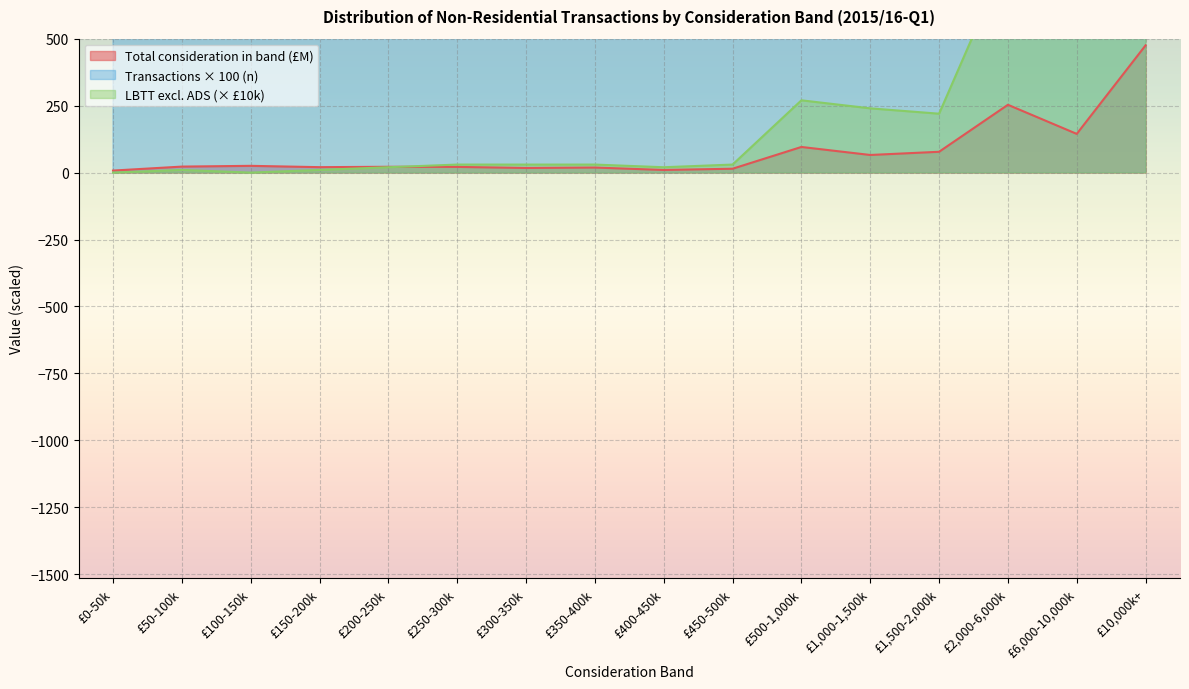

Which series changed the most between £100-150k and £400-450k?

Transactions (n)